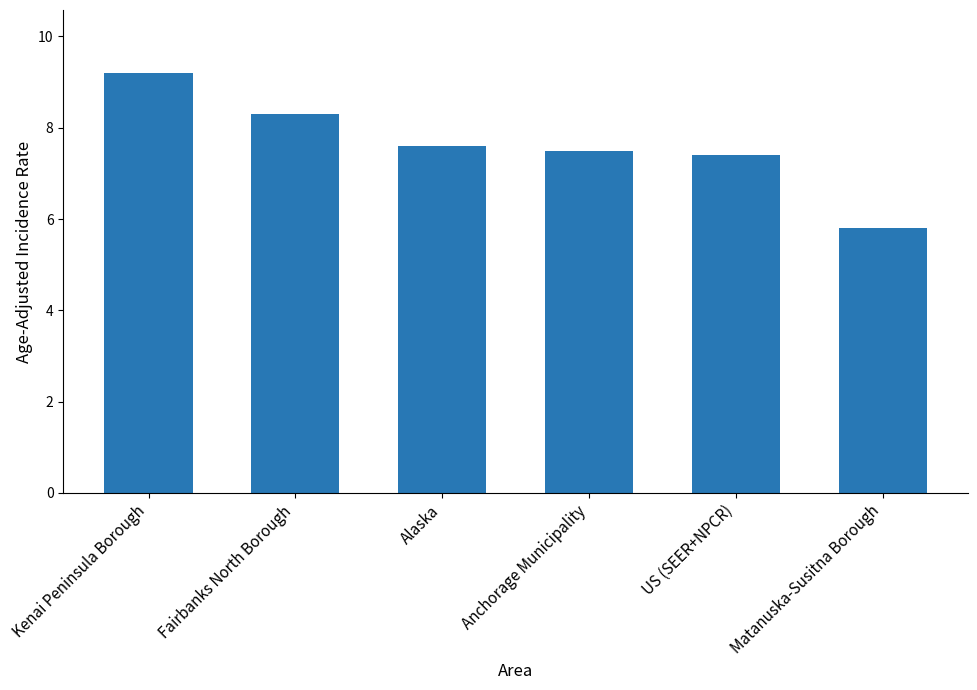

What position from the left is Anchorage Municipality?

4